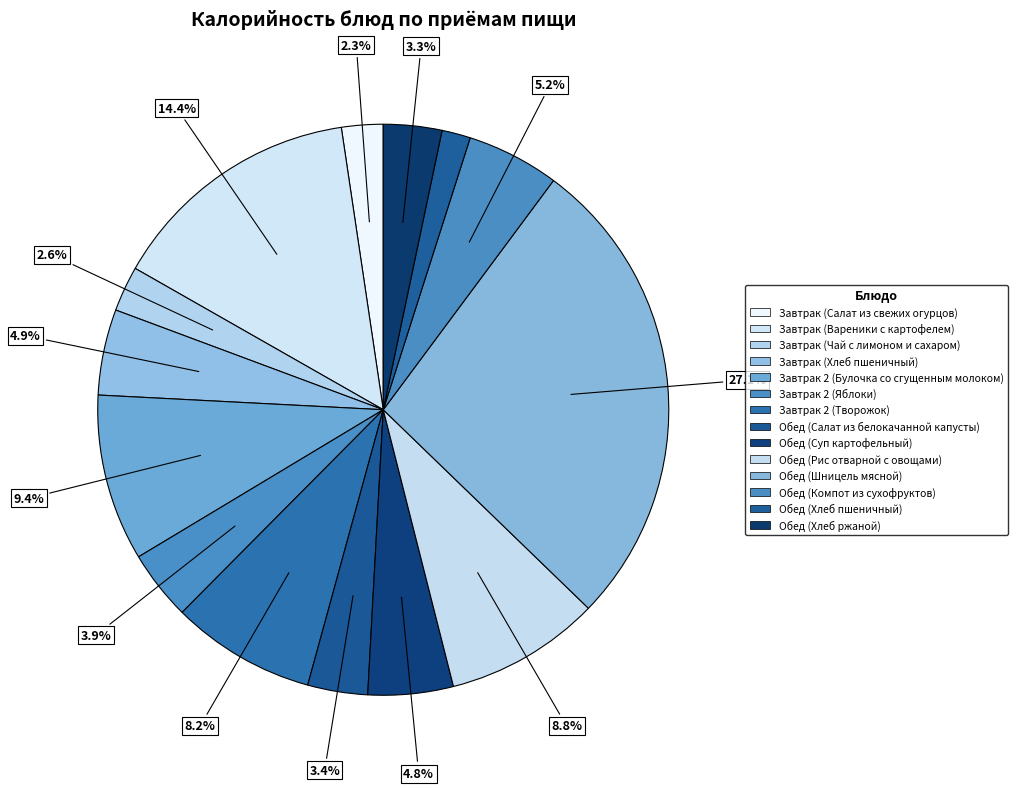

Which category has the biggest portion of the pie?

Обед (Шницель мясной)